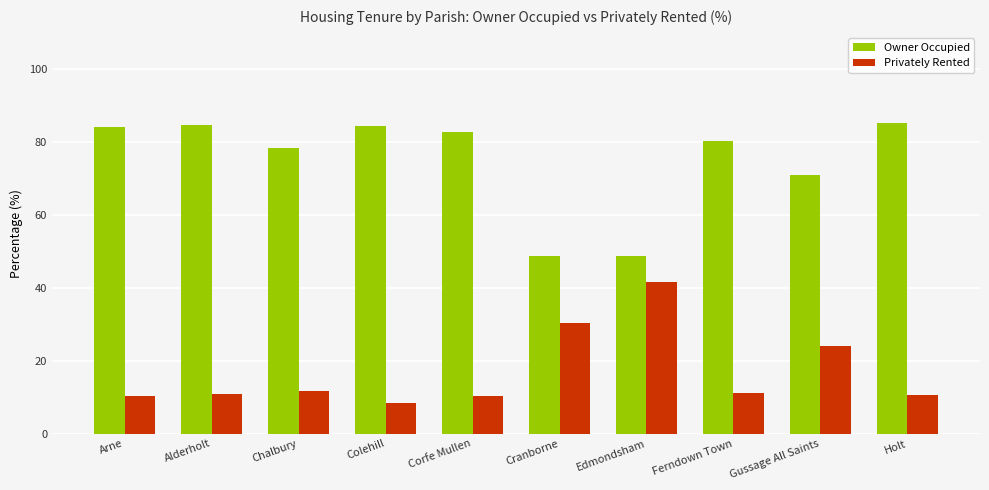

What is the label of the 1st bar from the left?

Arne